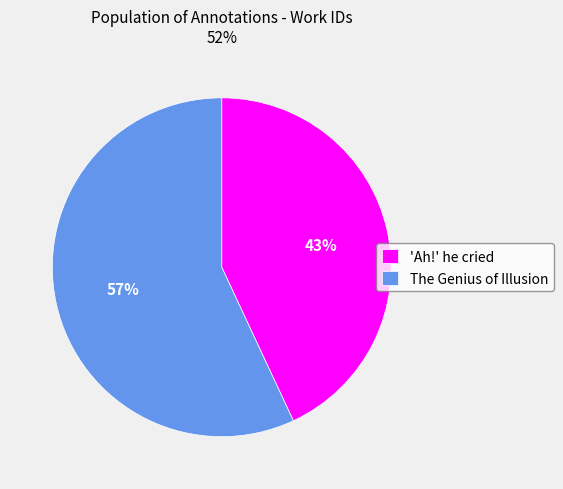

To the nearest percent, what is the difference between the largest and smallest slice percentages?

14%